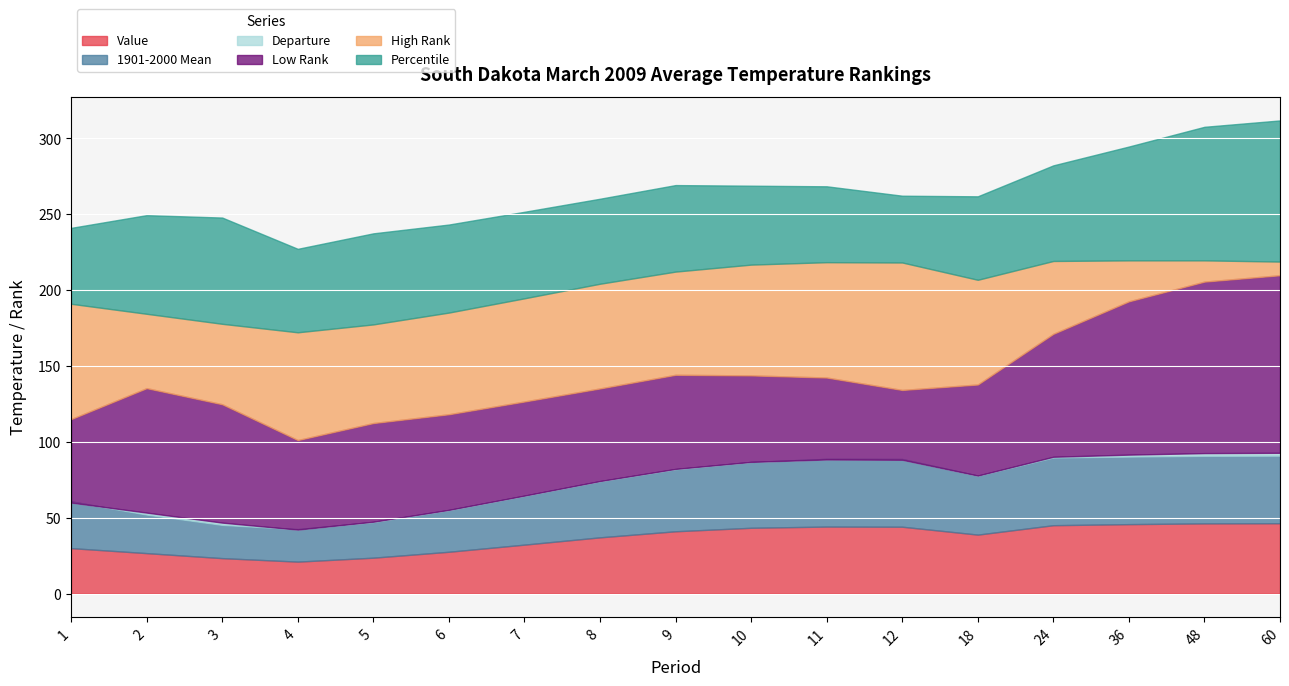

Rank the series by their maximum value, from highest to lowest.

Low Rank, Percentile, High Rank, Value, 1901-2000 Mean, Departure